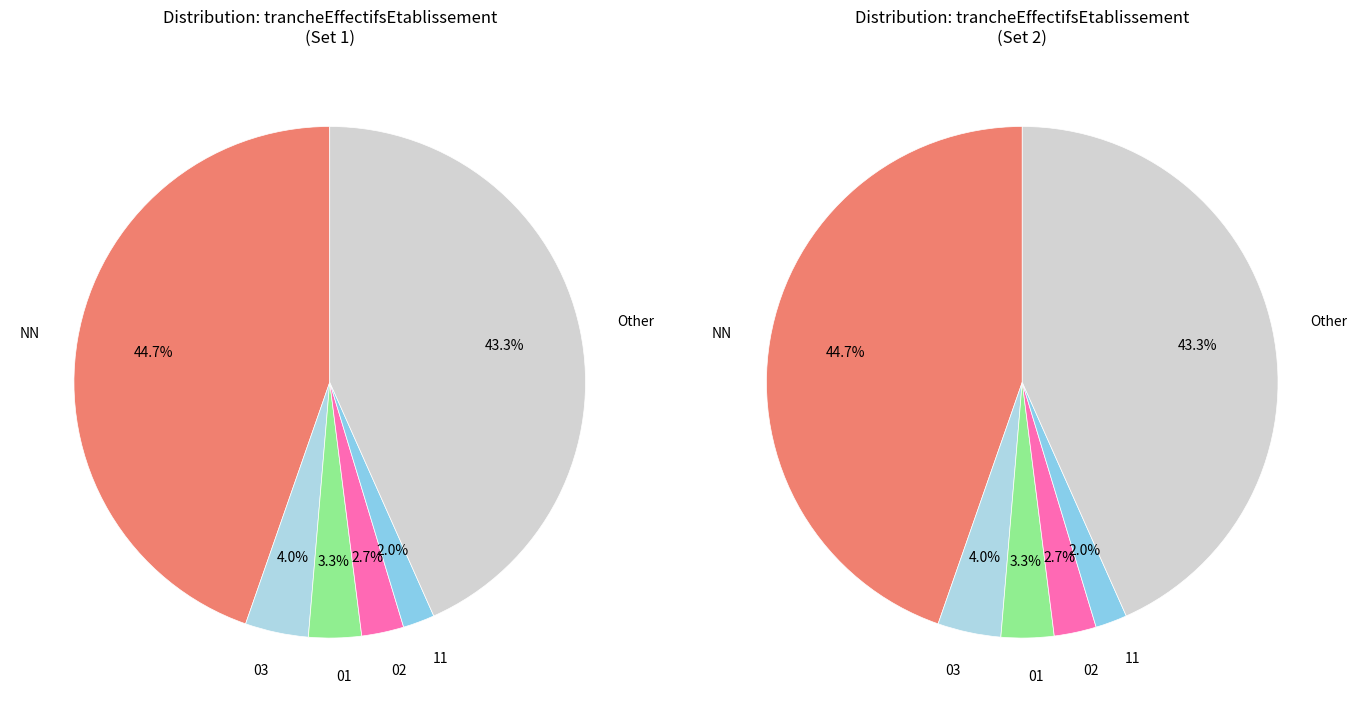

How many segments does this pie chart have?

6